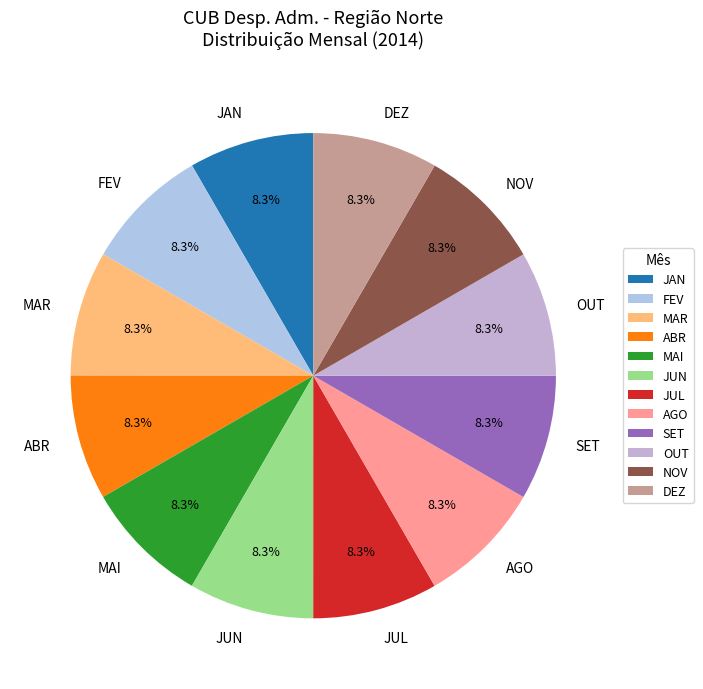

What is the total percentage of SET and ABR?

16.7%